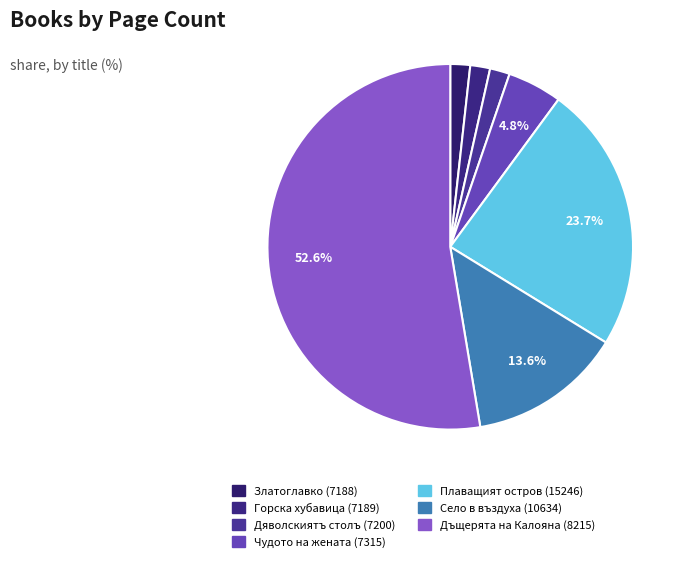

Which slice represents more than half of the pie?

Дъщерята на Калояна (8215)